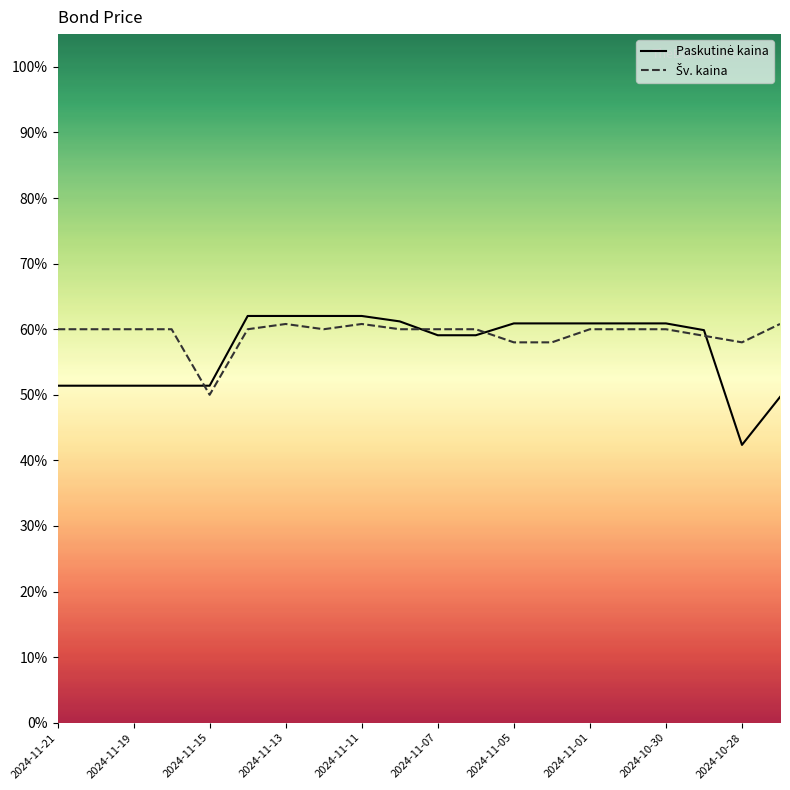

How many data points in Šv. kaina are less than 60?

5